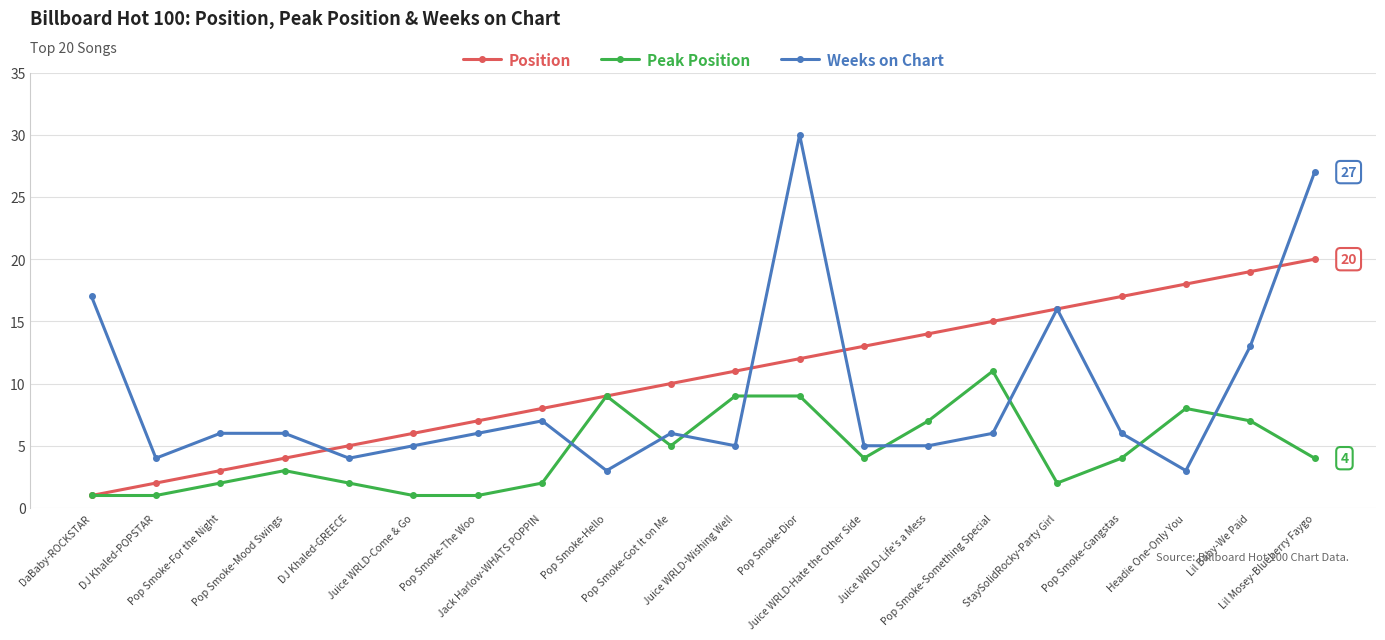

Reading right to left, extract all data points from this chart.

Position: Lil Mosey-Blueberry Faygo=20	Lil Baby-We Paid=19	Headie One-Only You=18	Pop Smoke-Gangstas=17	StaySolidRocky-Party Girl=16	Pop Smoke-Something Special=15	Juice WRLD-Life's a Mess=14	Juice WRLD-Hate the Other Side=13	Pop Smoke-Dior=12	Juice WRLD-Wishing Well=11	Pop Smoke-Got It on Me=10	Pop Smoke-Hello=9	Jack Harlow-WHATS POPPIN=8	Pop Smoke-The Woo=7	Juice WRLD-Come & Go=6	DJ Khaled-GREECE=5	Pop Smoke-Mood Swings=4	Pop Smoke-For the Night=3	DJ Khaled-POPSTAR=2	DaBaby-ROCKSTAR=1
Peak Position: Lil Mosey-Blueberry Faygo=4	Lil Baby-We Paid=7	Headie One-Only You=8	Pop Smoke-Gangstas=4	StaySolidRocky-Party Girl=2	Pop Smoke-Something Special=11	Juice WRLD-Life's a Mess=7	Juice WRLD-Hate the Other Side=4	Pop Smoke-Dior=9	Juice WRLD-Wishing Well=9	Pop Smoke-Got It on Me=5	Pop Smoke-Hello=9	Jack Harlow-WHATS POPPIN=2	Pop Smoke-The Woo=1	Juice WRLD-Come & Go=1	DJ Khaled-GREECE=2	Pop Smoke-Mood Swings=3	Pop Smoke-For the Night=2	DJ Khaled-POPSTAR=1	DaBaby-ROCKSTAR=1
Weeks on Chart: Lil Mosey-Blueberry Faygo=27	Lil Baby-We Paid=13	Headie One-Only You=3	Pop Smoke-Gangstas=6	StaySolidRocky-Party Girl=16	Pop Smoke-Something Special=6	Juice WRLD-Life's a Mess=5	Juice WRLD-Hate the Other Side=5	Pop Smoke-Dior=30	Juice WRLD-Wishing Well=5	Pop Smoke-Got It on Me=6	Pop Smoke-Hello=3	Jack Harlow-WHATS POPPIN=7	Pop Smoke-The Woo=6	Juice WRLD-Come & Go=5	DJ Khaled-GREECE=4	Pop Smoke-Mood Swings=6	Pop Smoke-For the Night=6	DJ Khaled-POPSTAR=4	DaBaby-ROCKSTAR=17